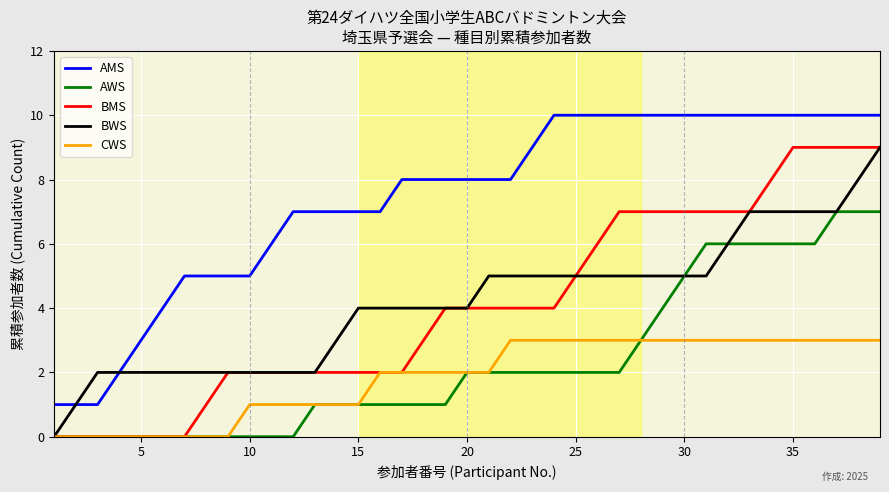

True or false: AMS and AWS intersect in this chart.

False